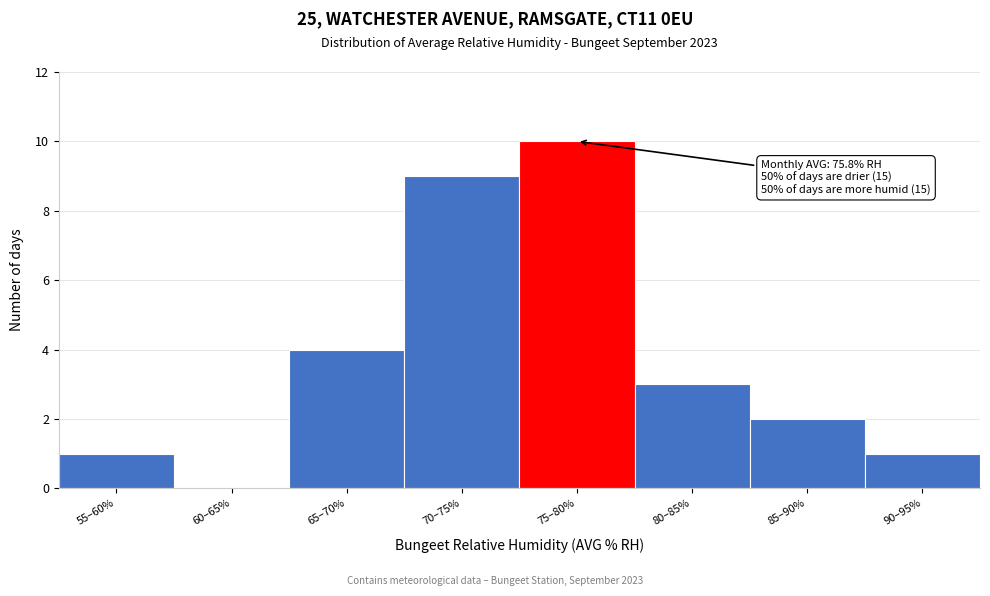

Reading left to right, list all the values displayed in this chart.

55–60%=1	60–65%=0	65–70%=4	70–75%=9	75–80%=10	80–85%=3	85–90%=2	90–95%=1